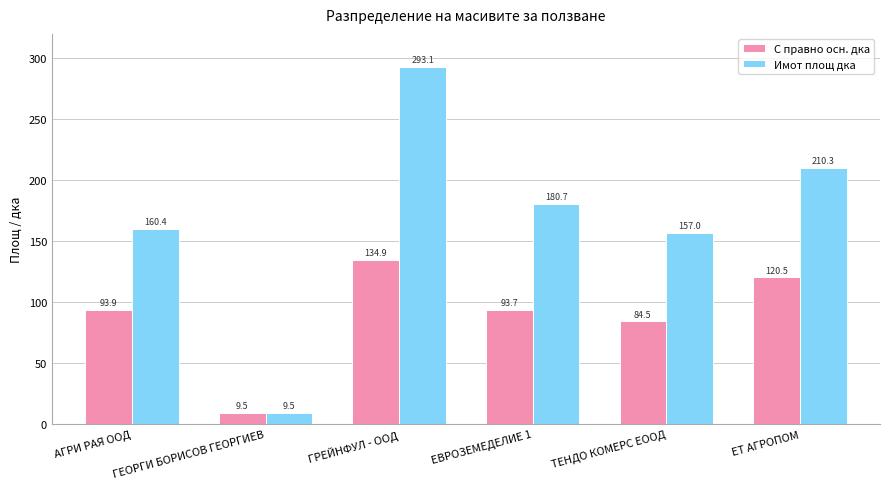

At which category is the sum across all series the highest?

ГРЕЙНФУЛ - ООД